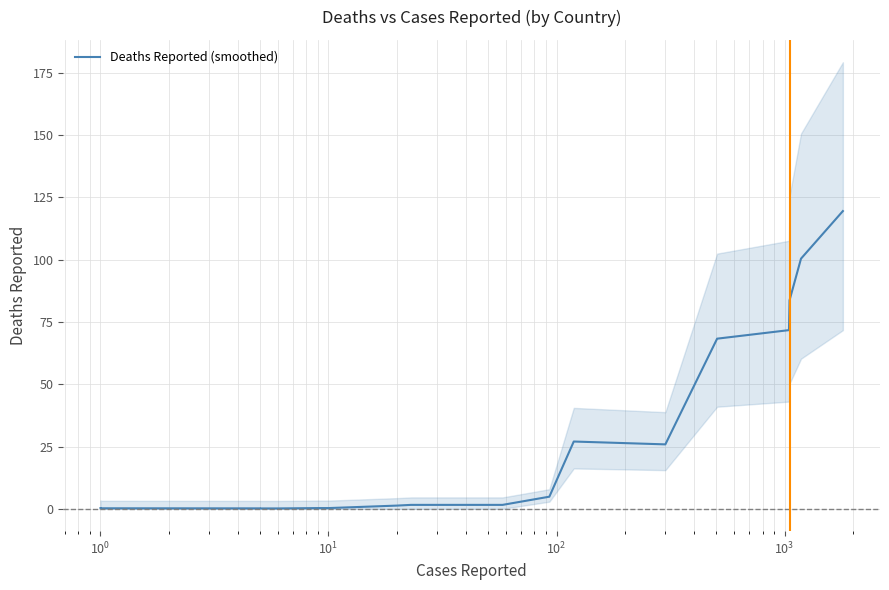

Does the chart have visible grid lines?

Yes